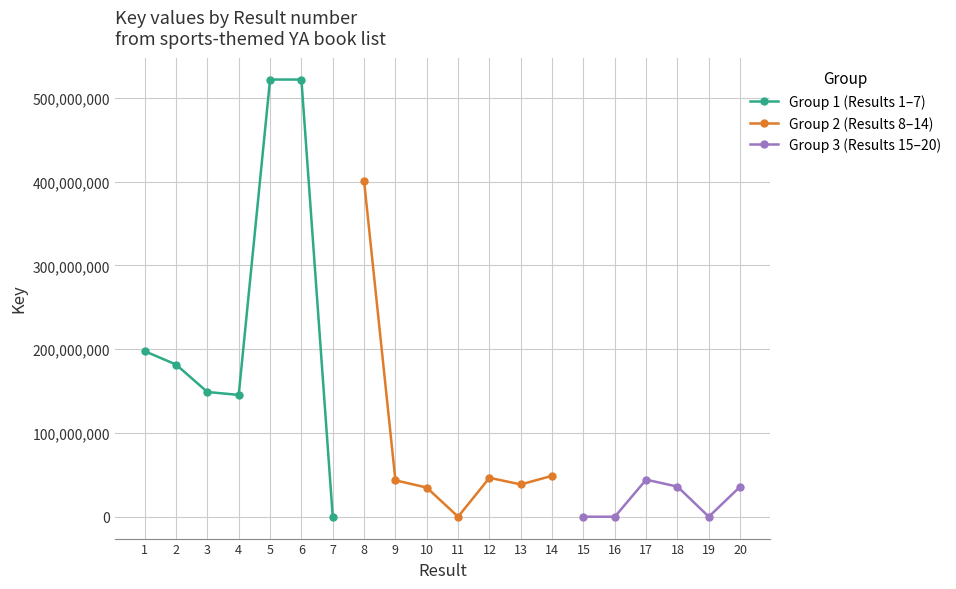

What is the highest value of the Key (Result 8-14) series?

400718483